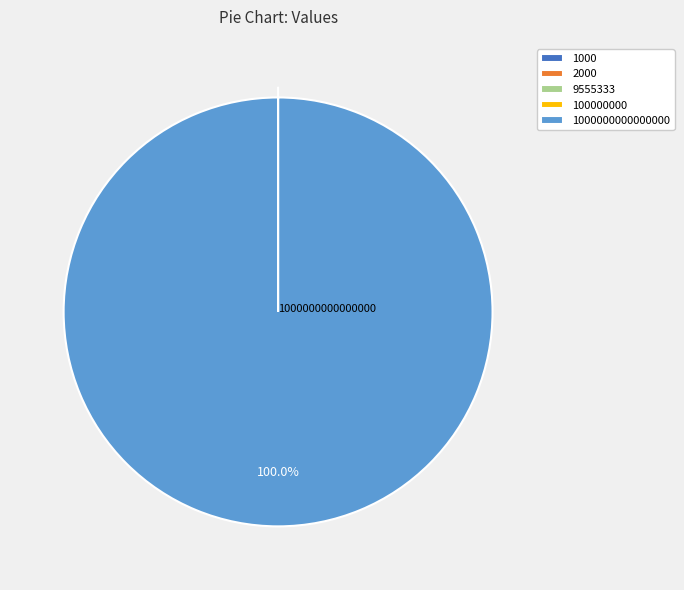

Does any single category account for the majority?

Yes